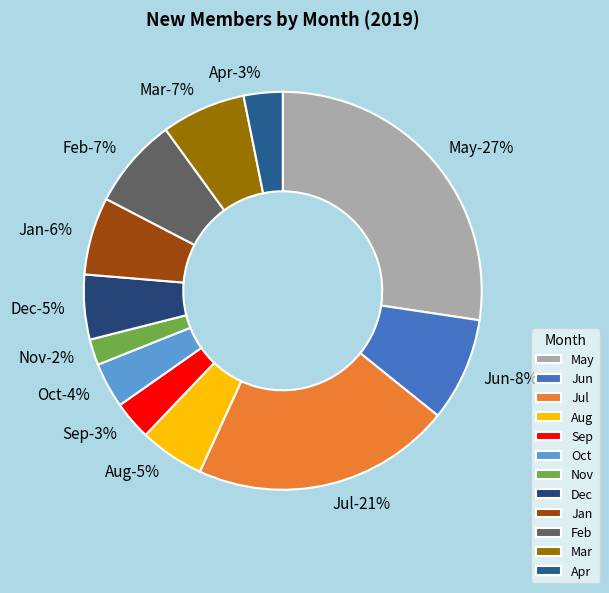

What is the smallest slice in the pie chart?

Nov